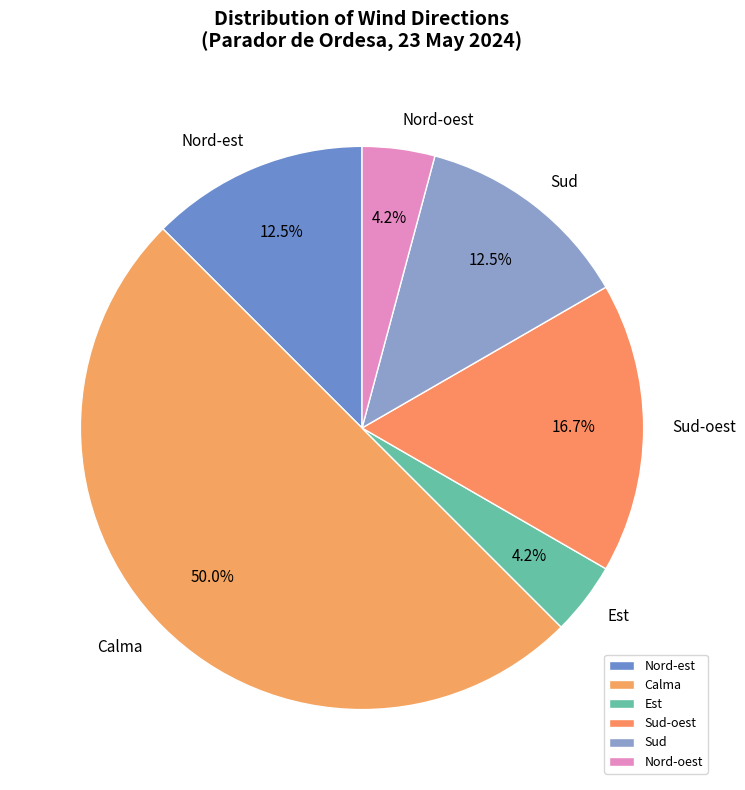

How many slices are in this pie chart?

6